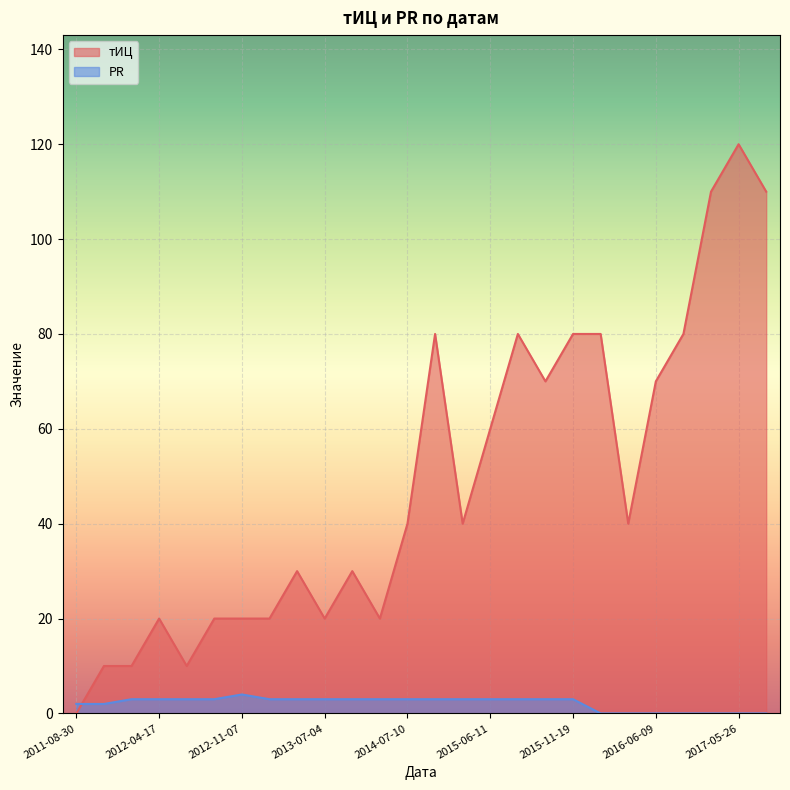

What are all the series names shown in the legend?

тИЦ, PR